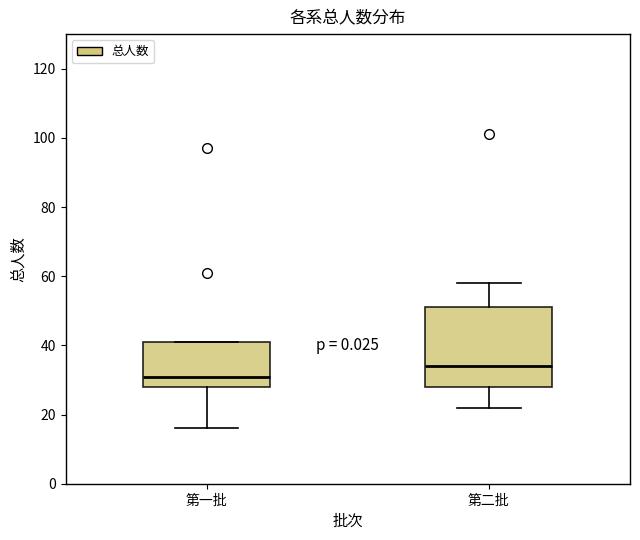

Reading left to right, read every box against the y-axis: the position of its median line, the range the box covers, and the ends of its whiskers. The values are not printed on the chart, so give them approximately, as read against the axis.

第一批: median 32, box 28 to 42, whiskers 16 to 42
第二批: median 34, box 28 to 52, whiskers 22 to 58